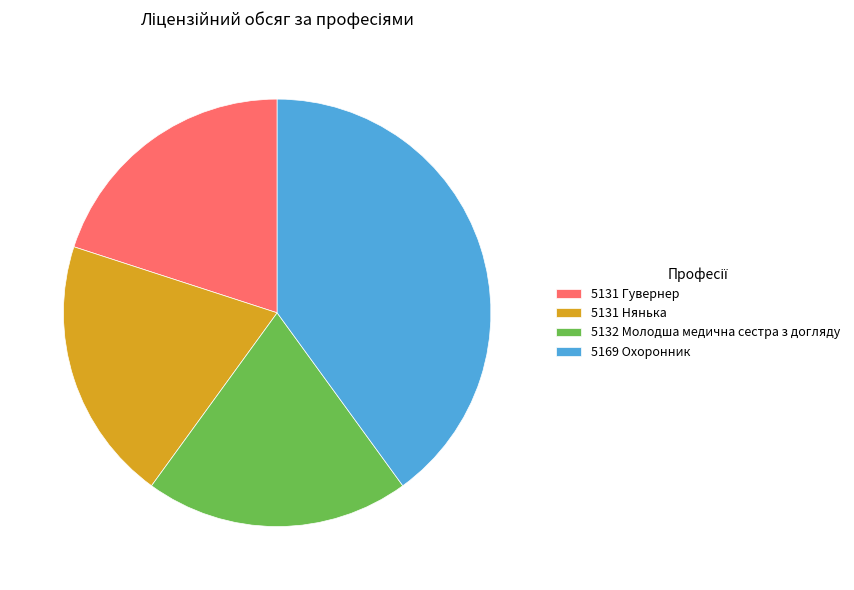

Does 5131 Нянька represent more than half of the total?

No